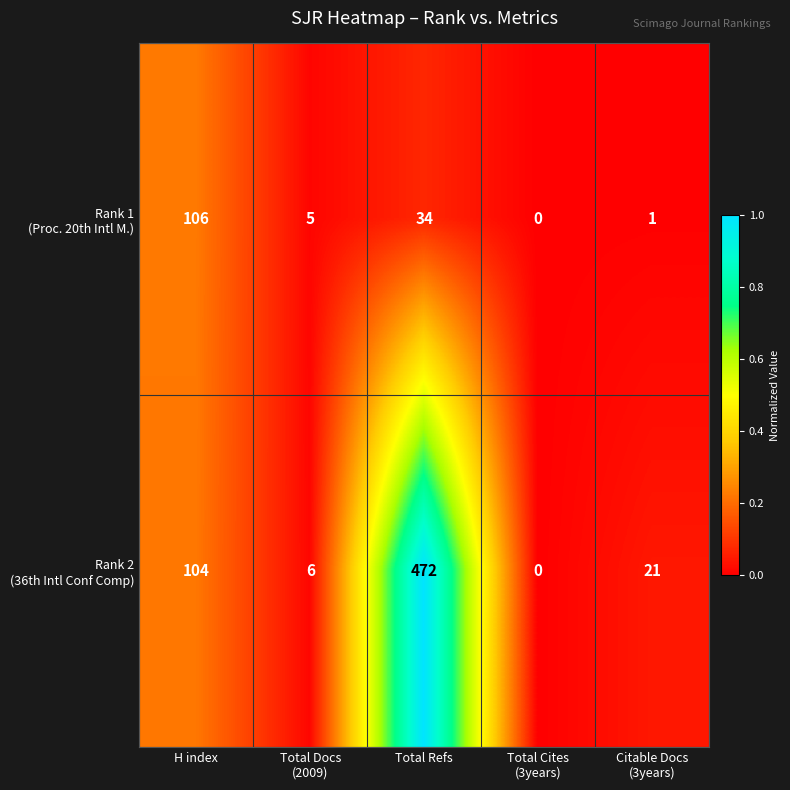

What is the total value across all series at H index?

210